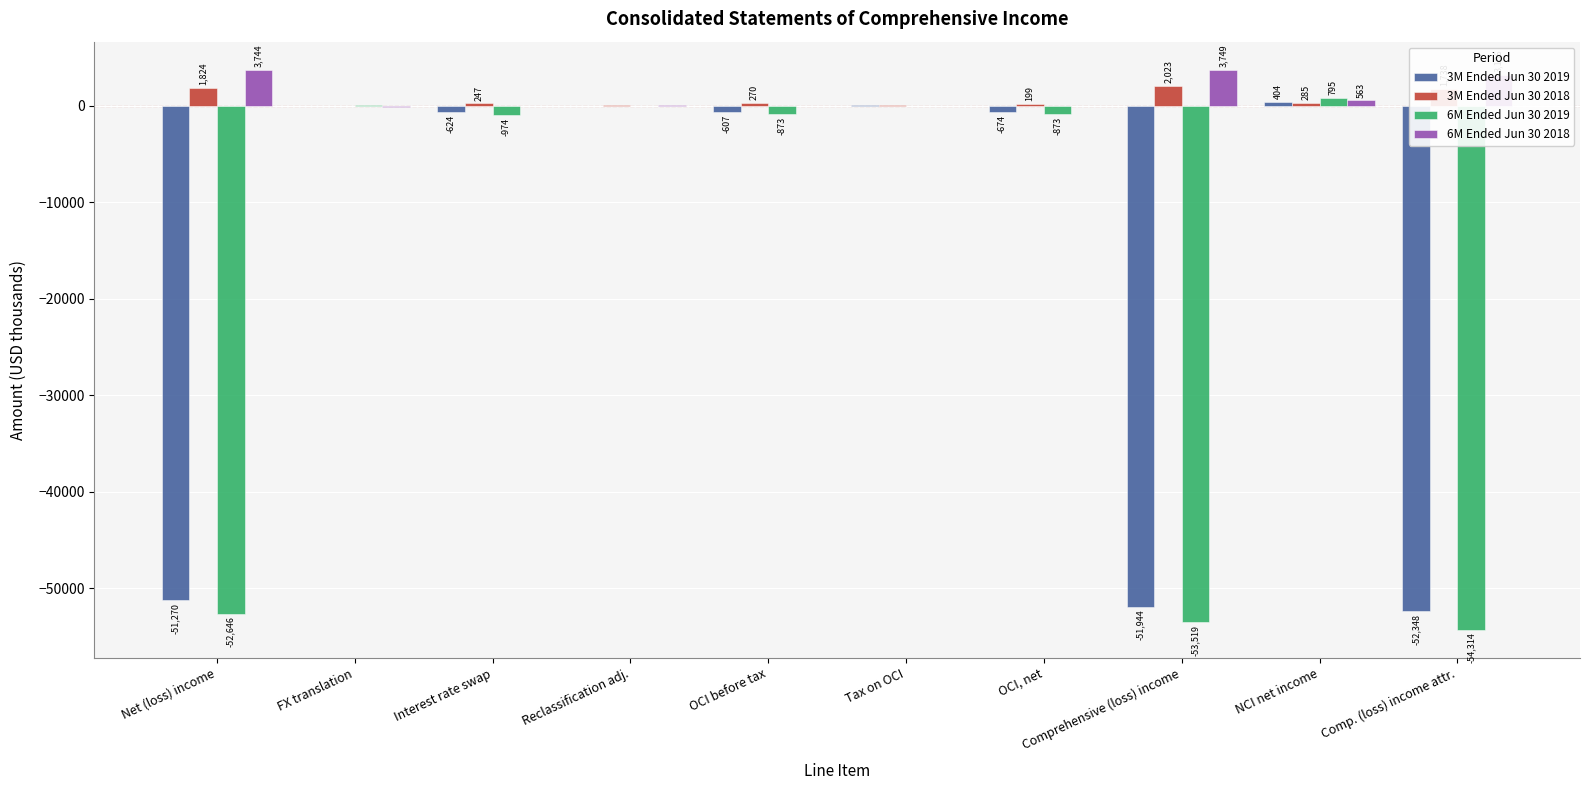

Which series changed the most between OCI, net and NCI net income?

6M Ended Jun 30 2019